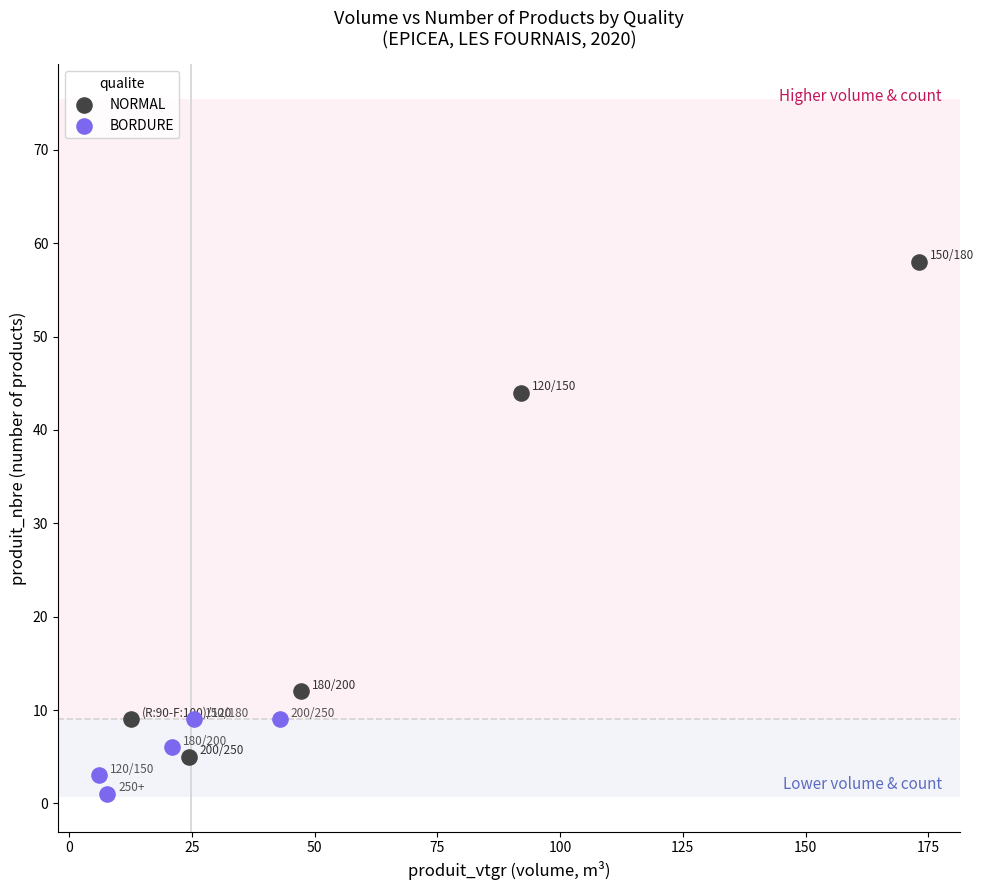

Which series has the widest spread of Y values?

NORMAL